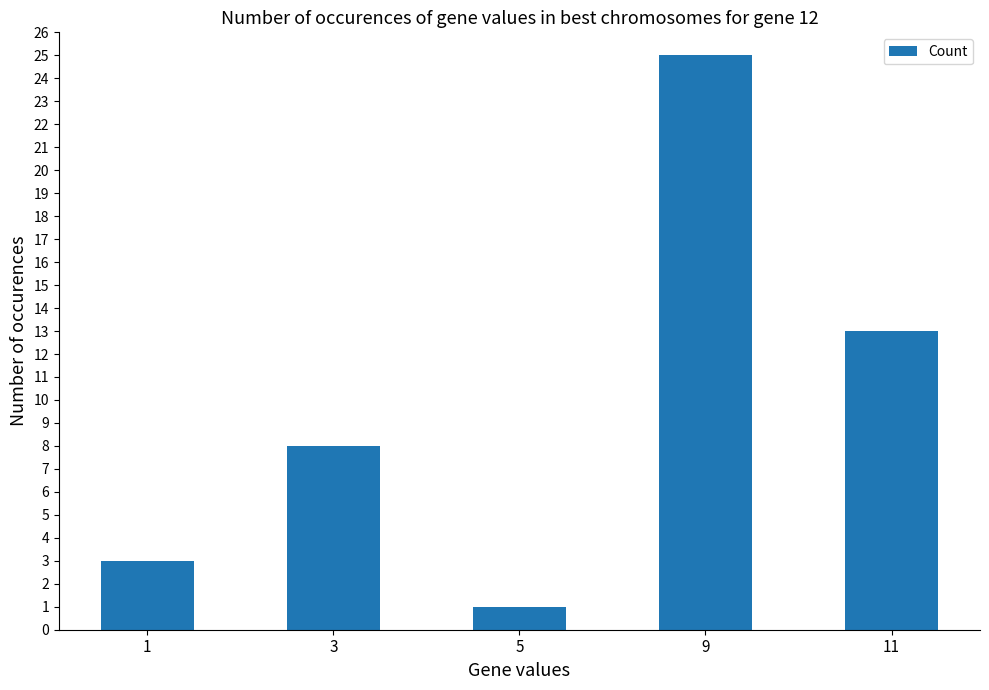

What is the change in value from 1 to 9?

+22